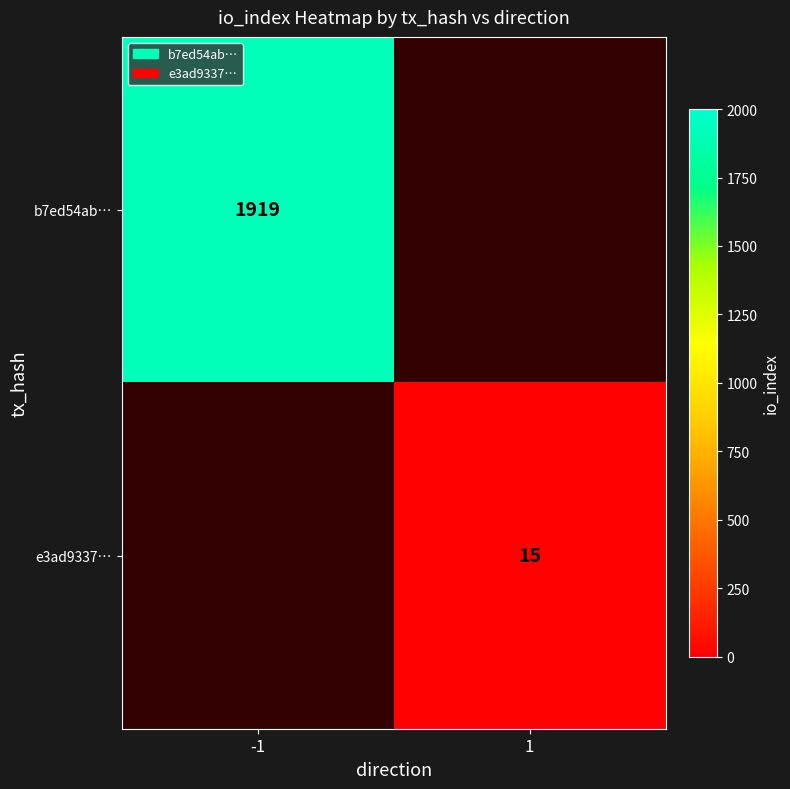

How many series are shown in this chart?

2